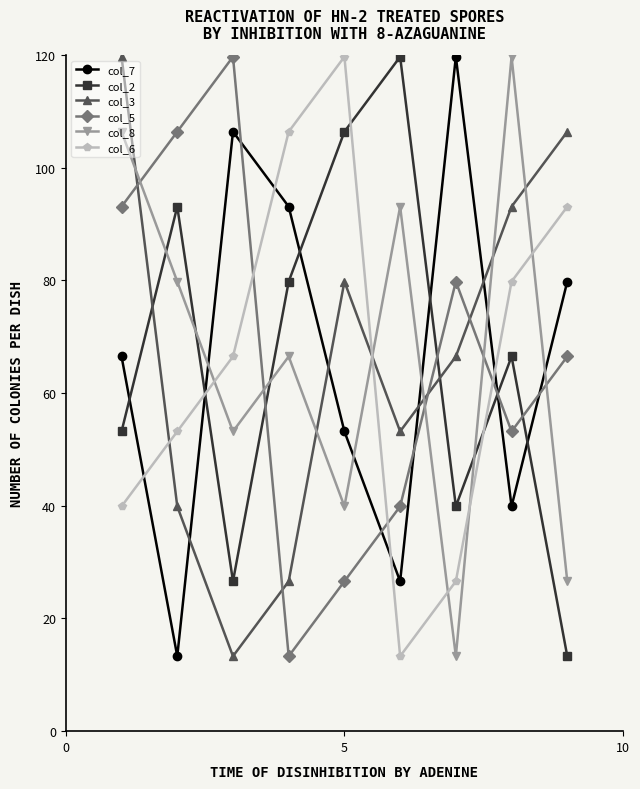

What are all the series names shown in the legend?

col_7, col_2, col_3, col_5, col_8, col_6